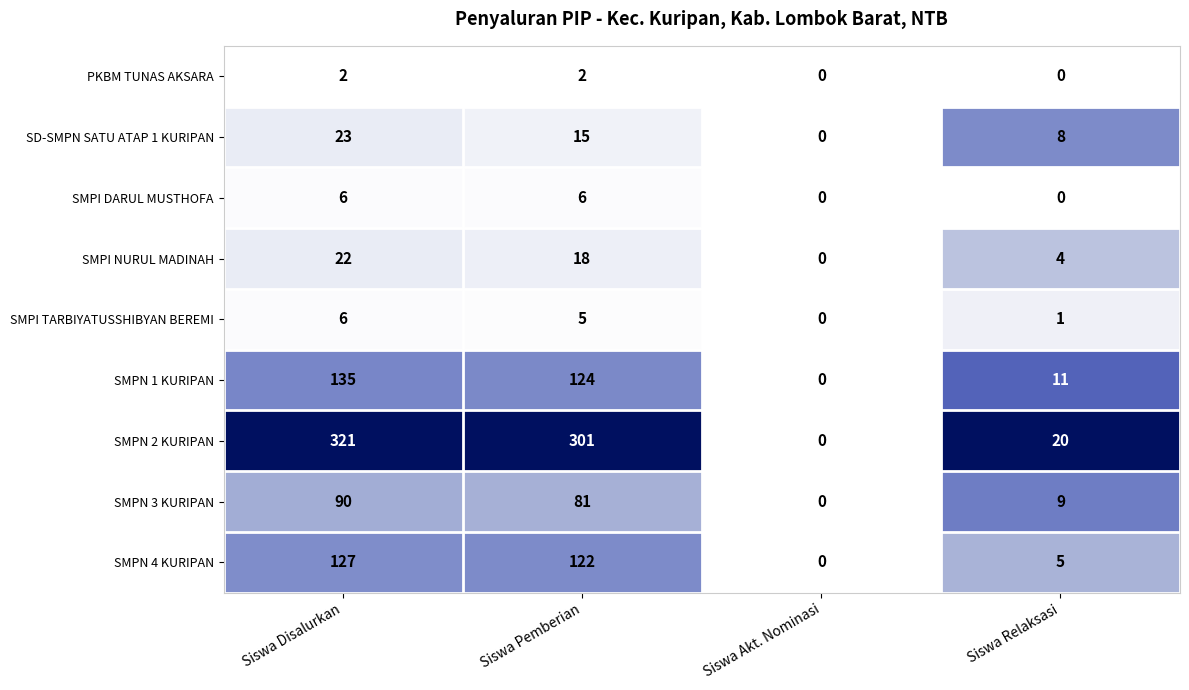

The value of SMPN 3 KURIPAN at Siswa Relaksasi is 9. True or false?

True